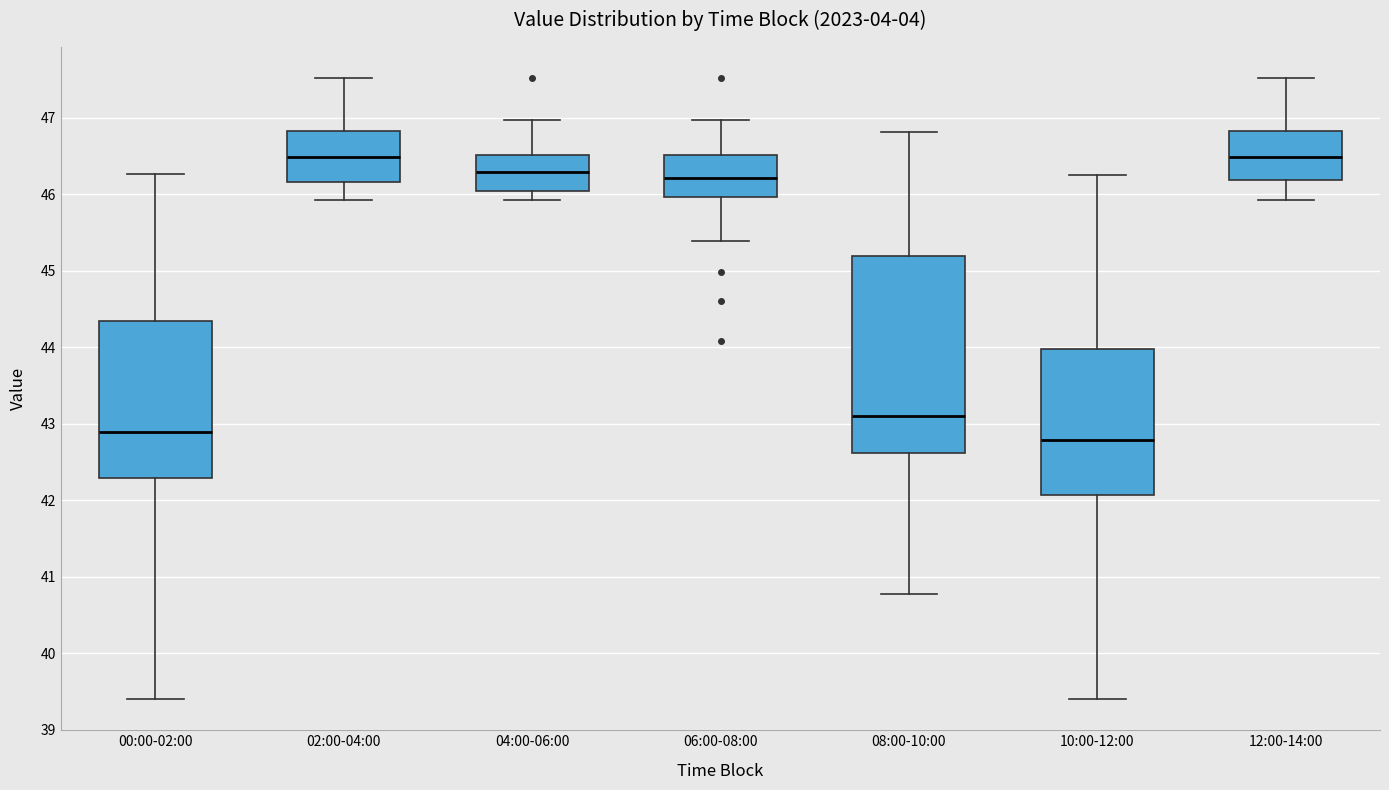

Which box is the tallest, from its lower edge to its upper edge?

08:00-10:00